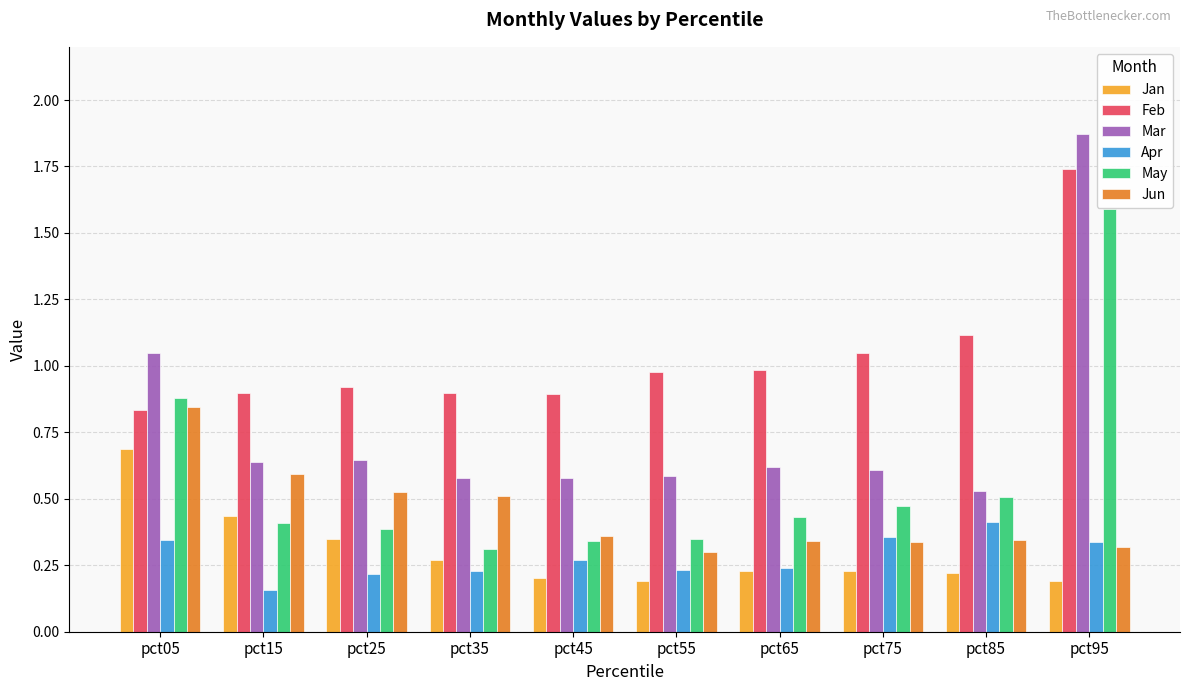

At pct75, list the series in order from smallest to largest.

Jan, Jun, Apr, May, Mar, Feb